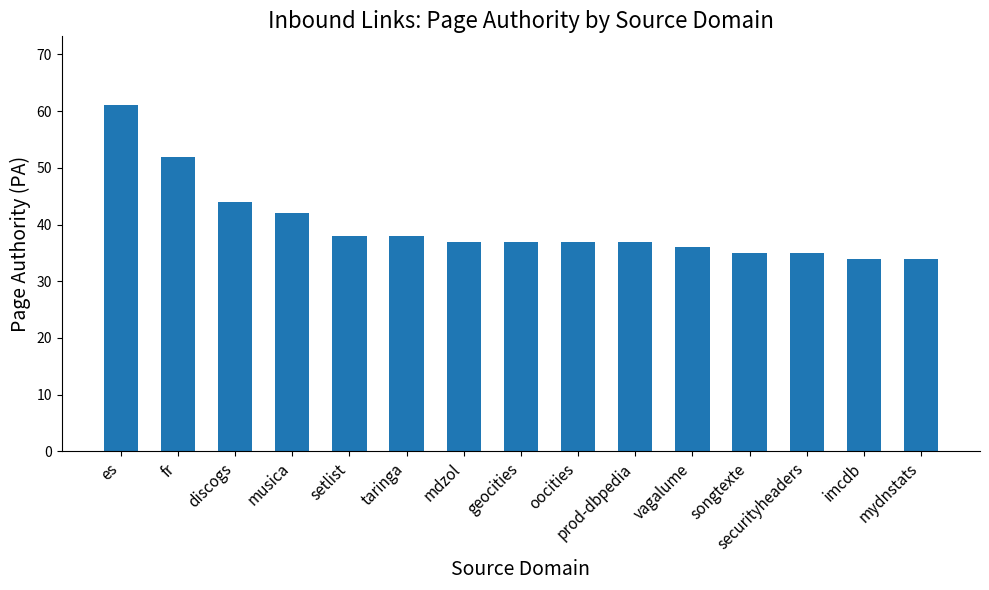

Read the value at setlist.

38